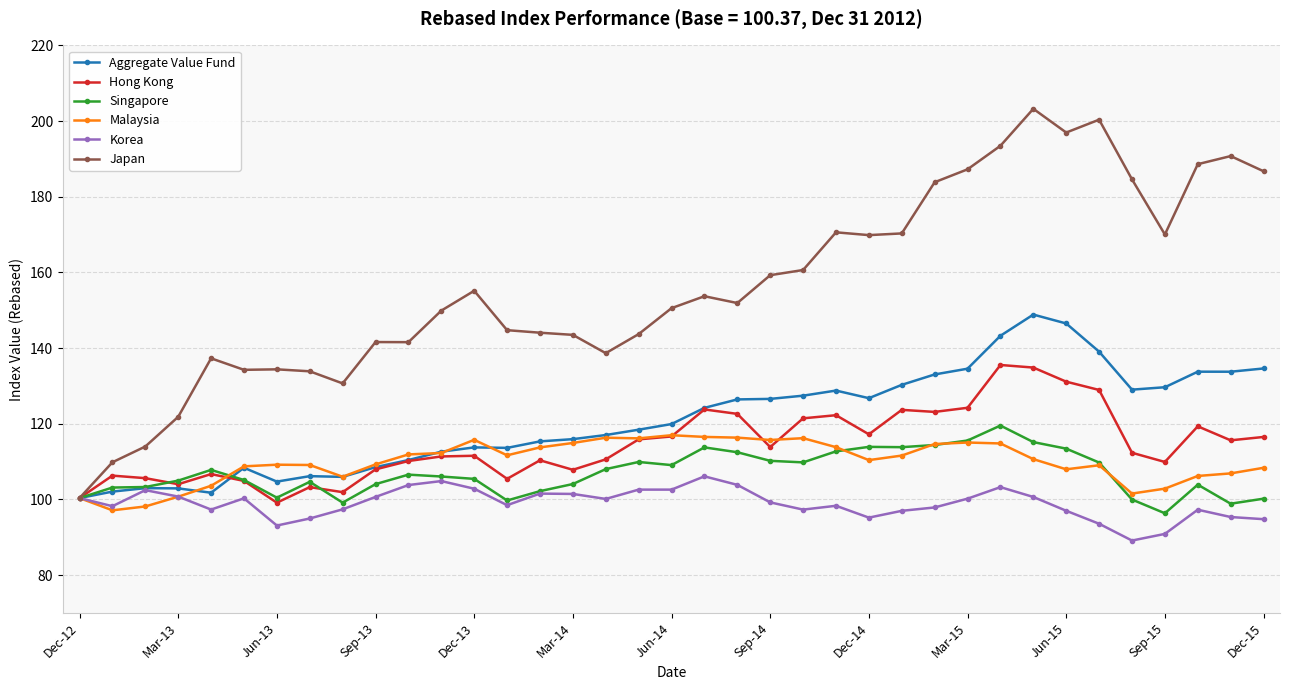

What is the value of the Aggregate Value Fund point at the 23rd from the left?

127.4